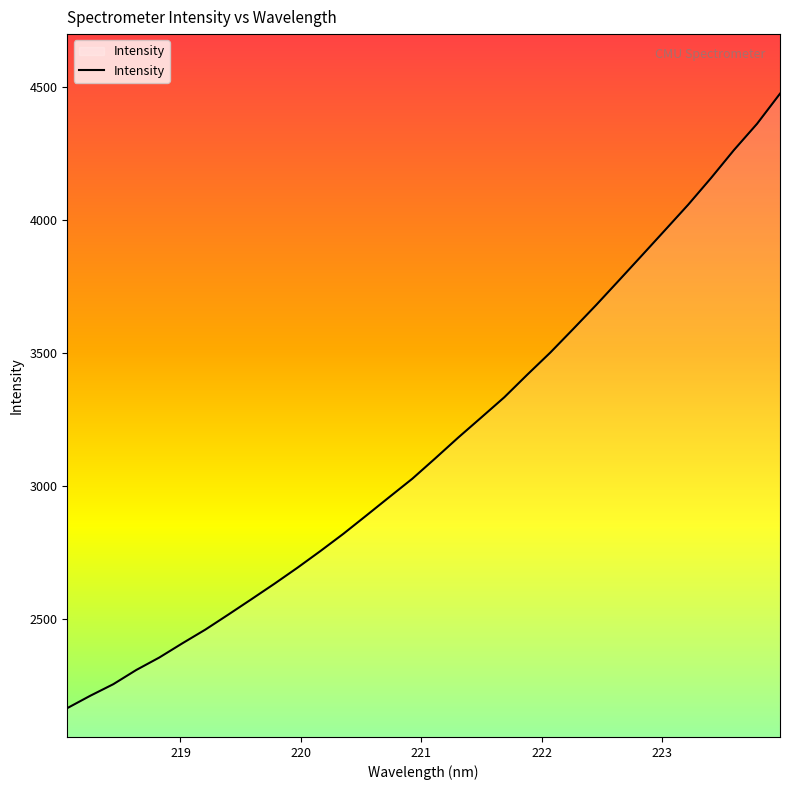

What is the greatest value displayed?

4473.5